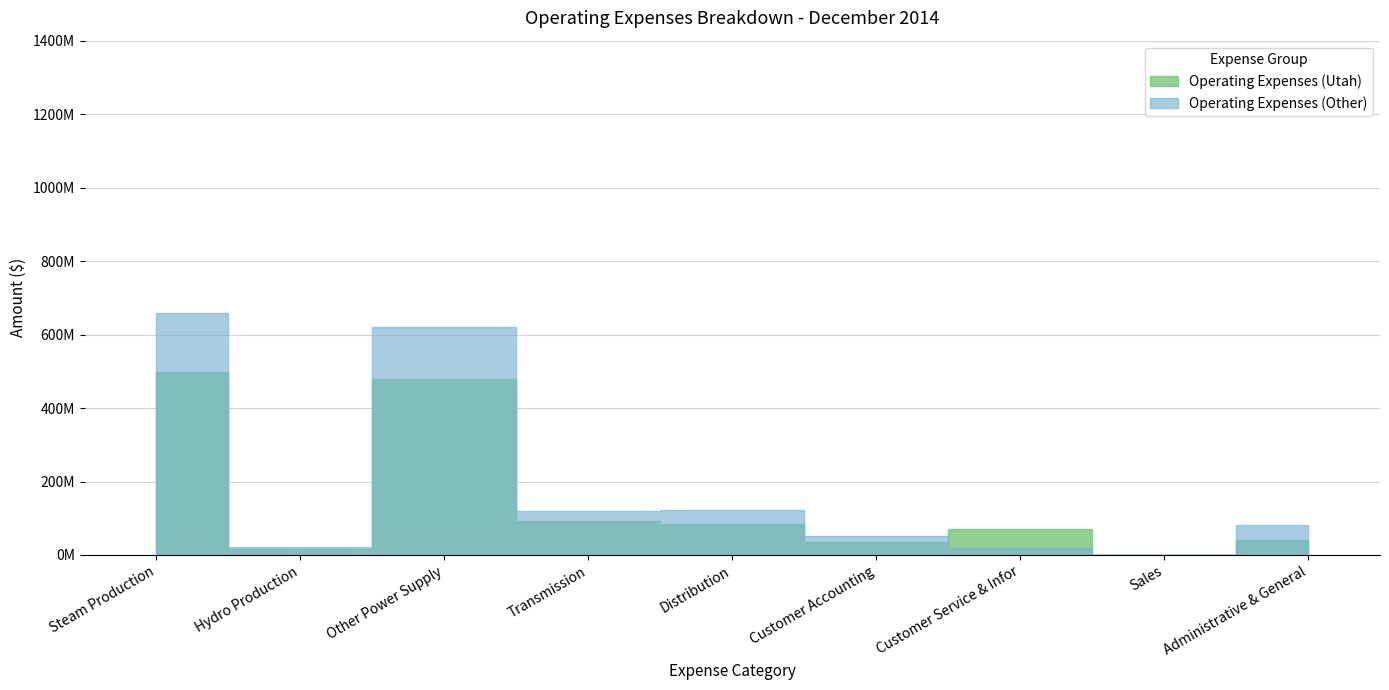

Rank the series by their average value, from highest to lowest.

Operating Expenses (Other), Operating Expenses (Utah)